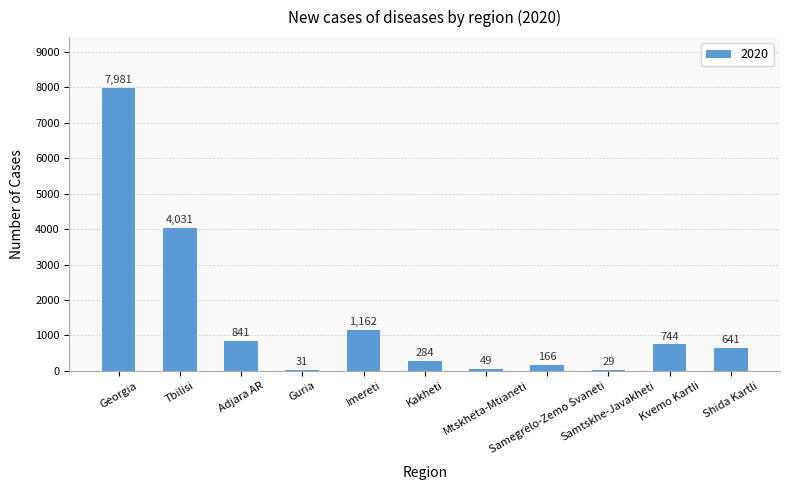

What is the minimum value shown in the chart?

29